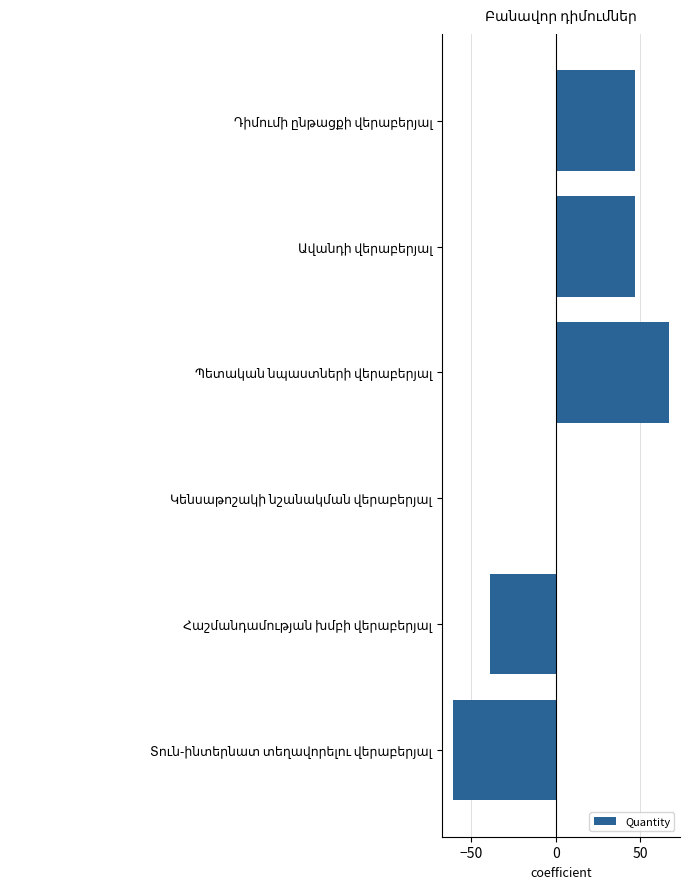

How many distinct data groups are displayed?

1